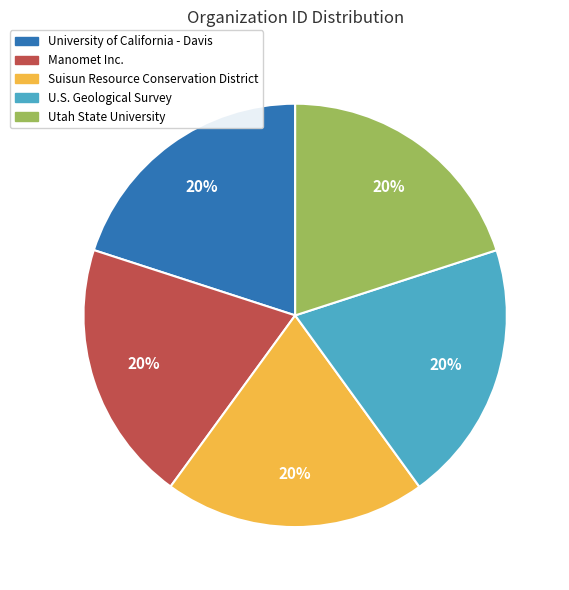

How many segments does this pie chart have?

5